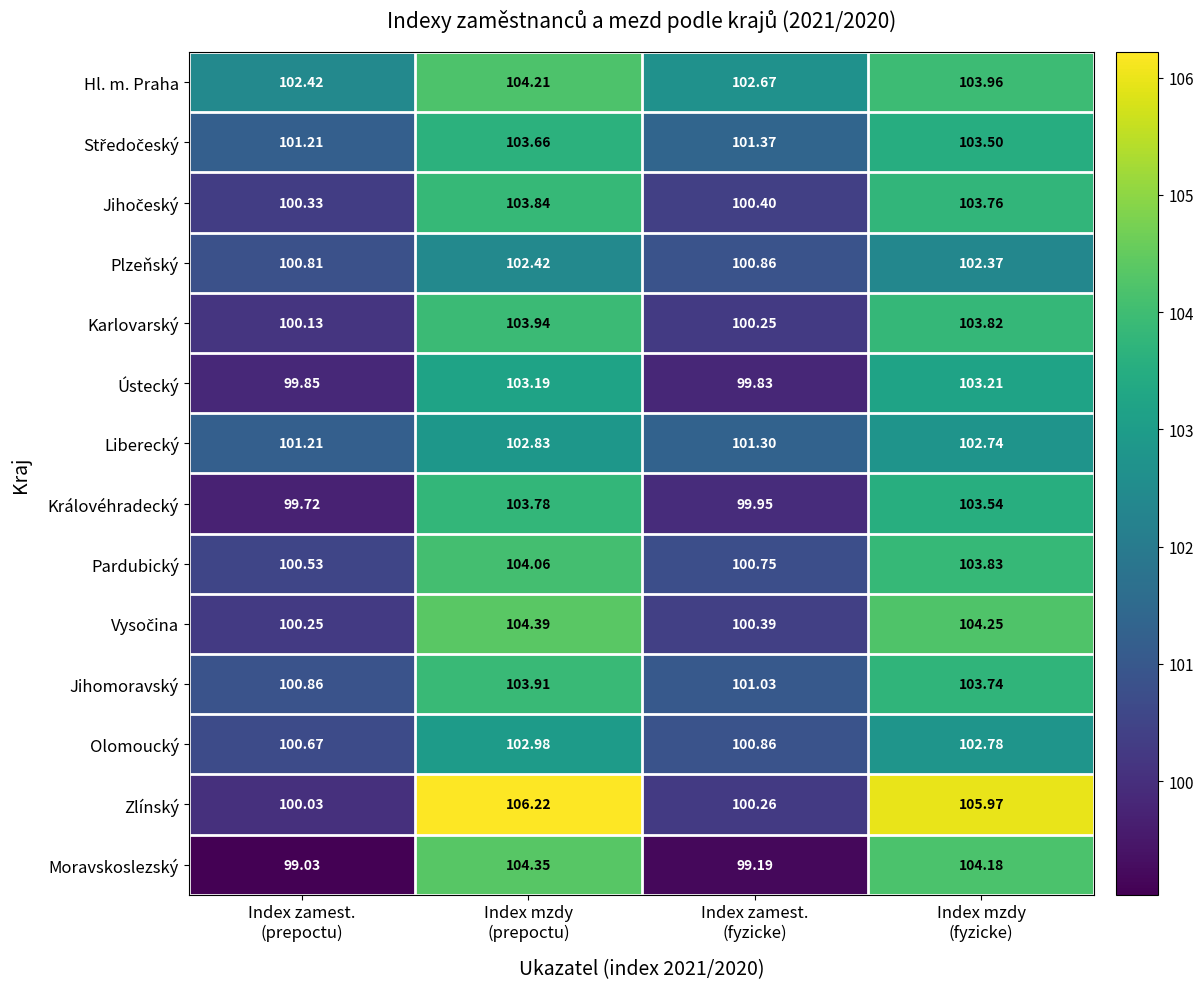

At which category is the sum across all series the highest?

Index mzdy
(prepoctu)